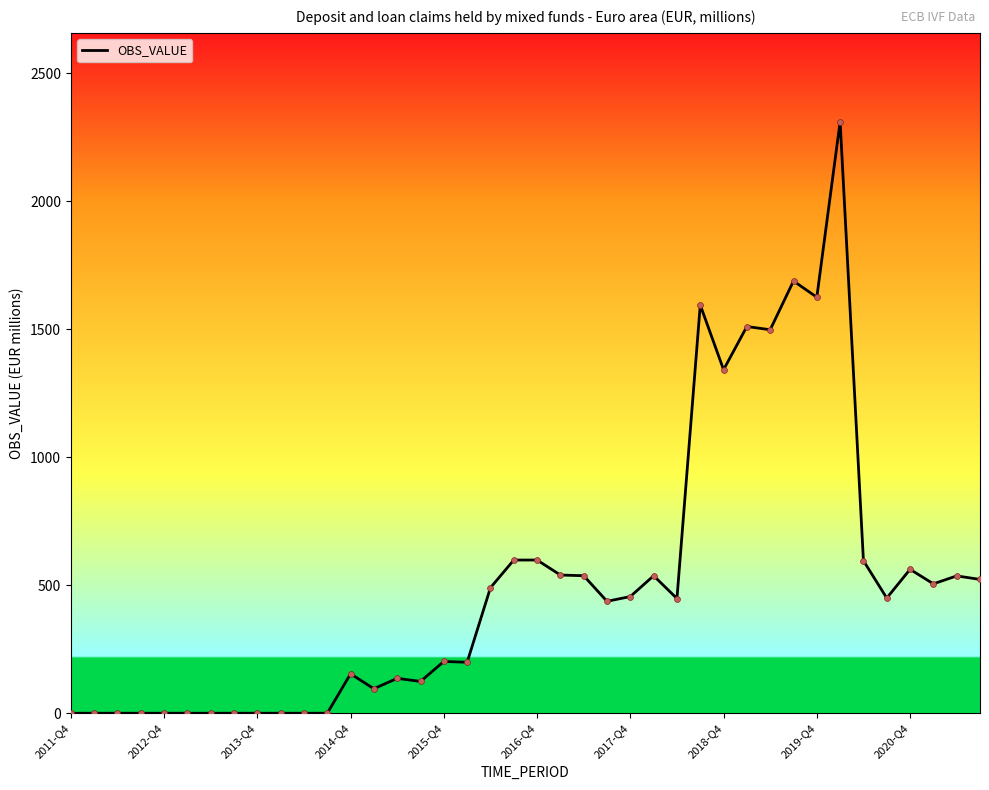

What is the difference between the maximum and minimum values?

2310.6